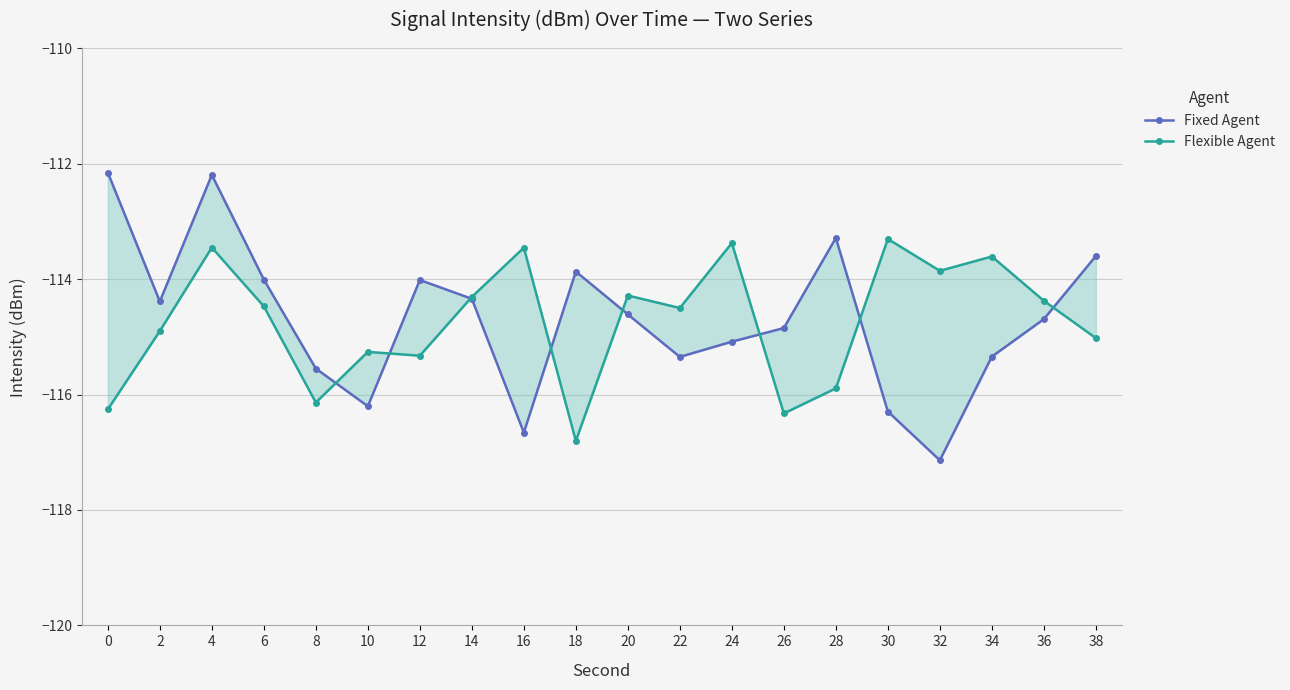

What is the value of the Flexible Agent point at the 15th from the left?

-115.9